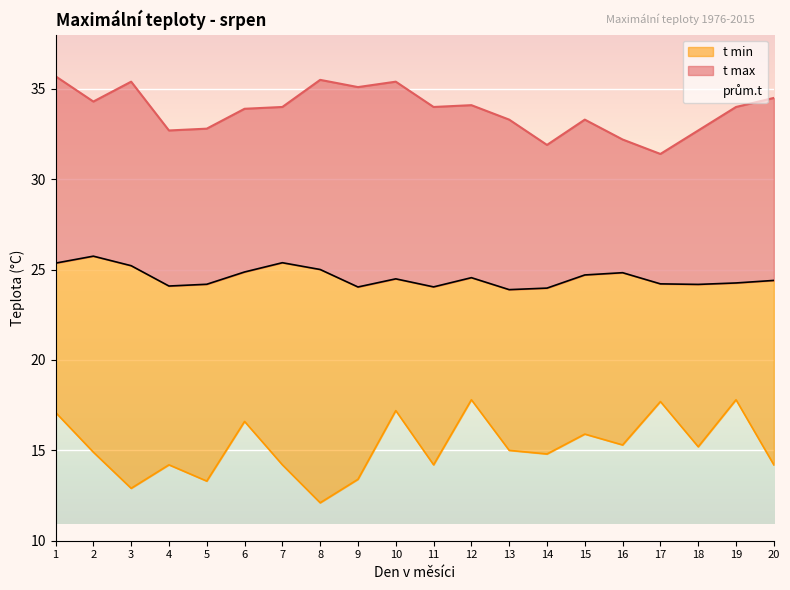

Which series has the largest range (max minus min)?

t min